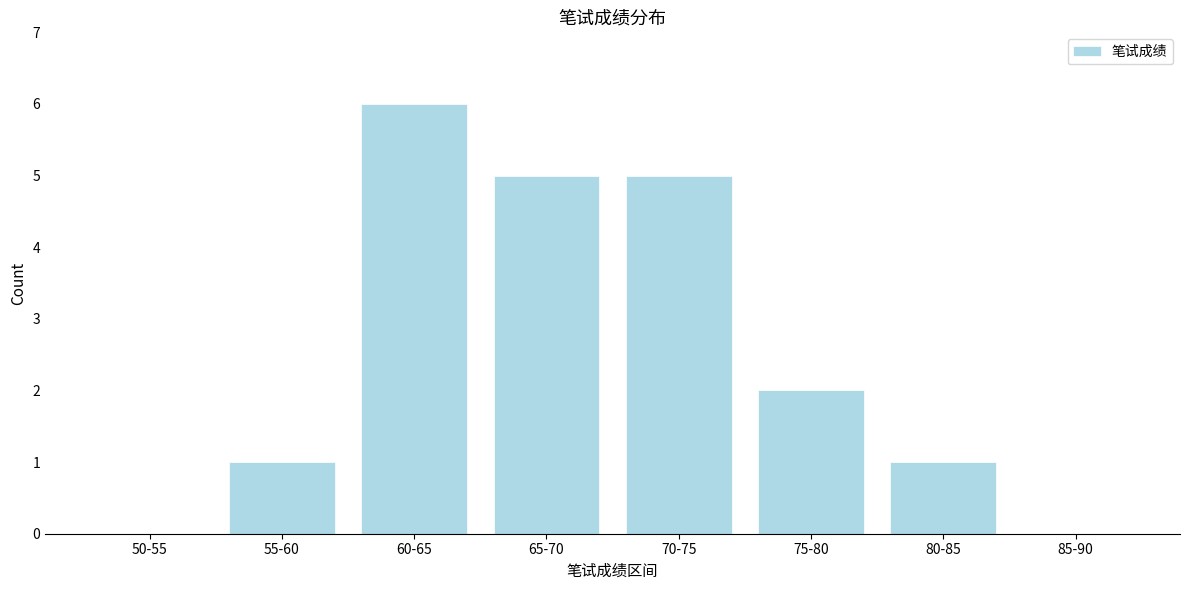

Reading left to right, extract all data points from this chart.

50-55=0	55-60=1	60-65=6	65-70=5	70-75=5	75-80=2	80-85=1	85-90=0